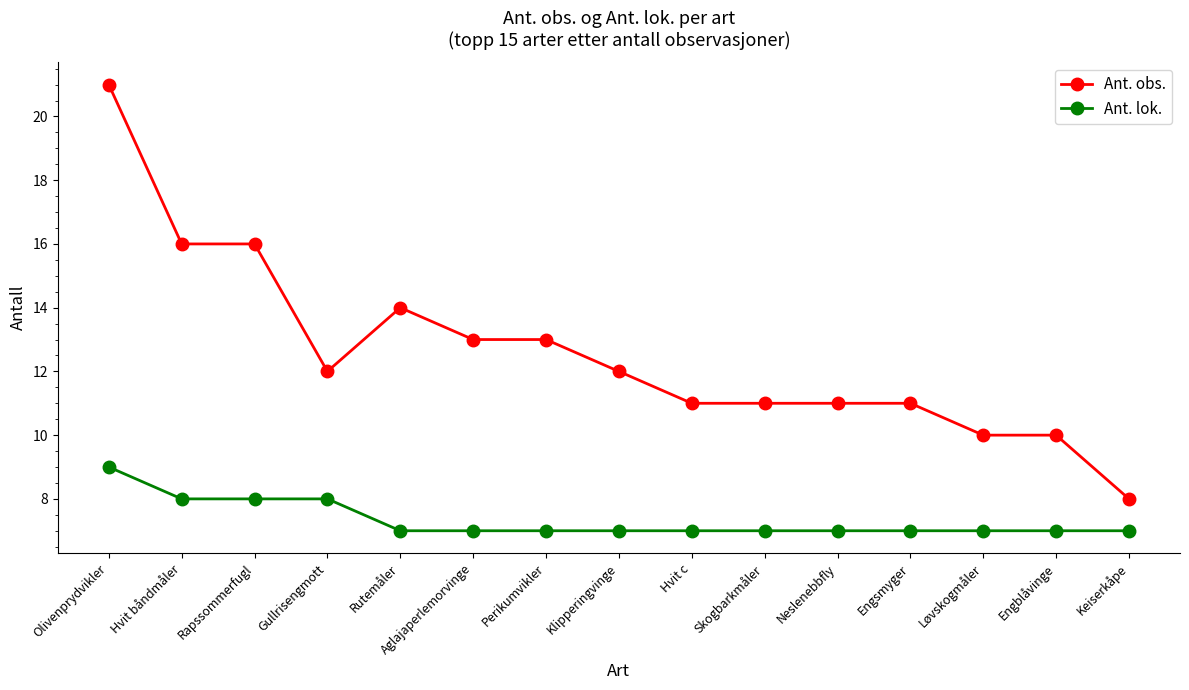

List the series in order of their peak value, lowest first.

Ant. lok., Ant. obs.